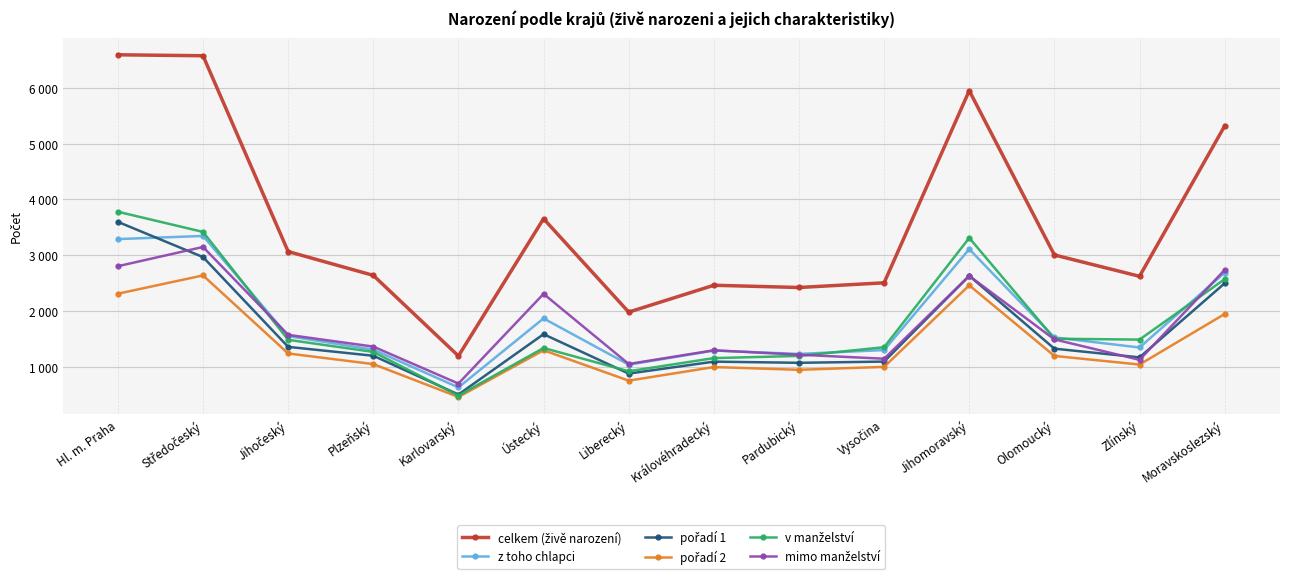

The value of celkem (živě narození) at Středočeský is 6571. True or false?

True